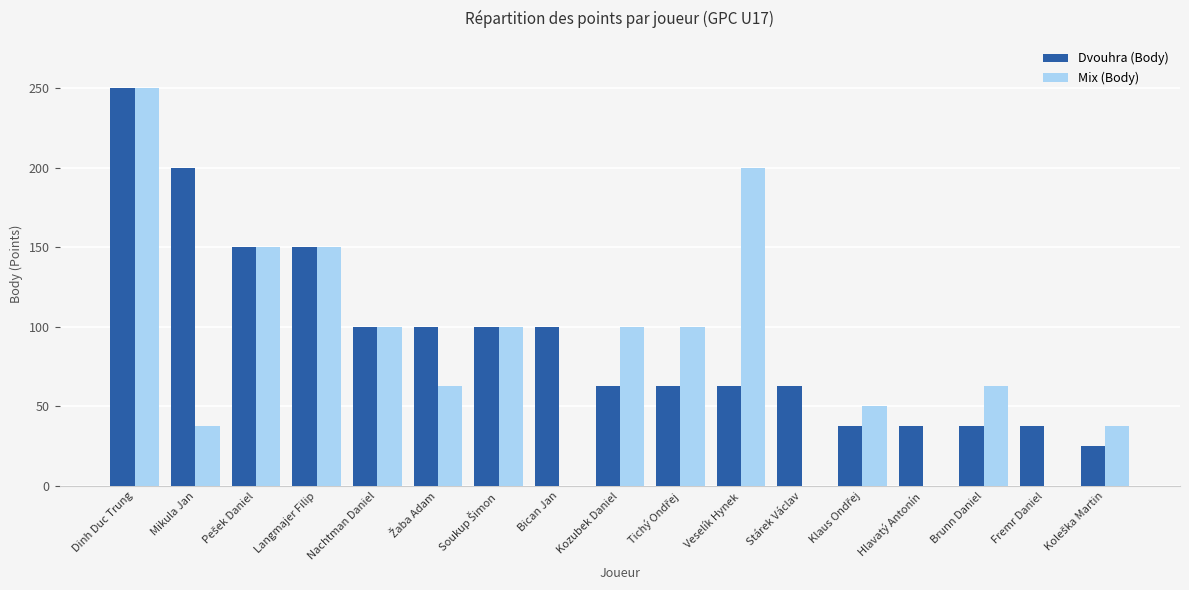

Is the value of Dvouhra (Body) at Brunn Daniel greater than the value of Mix (Body) at Bican Jan?

Yes